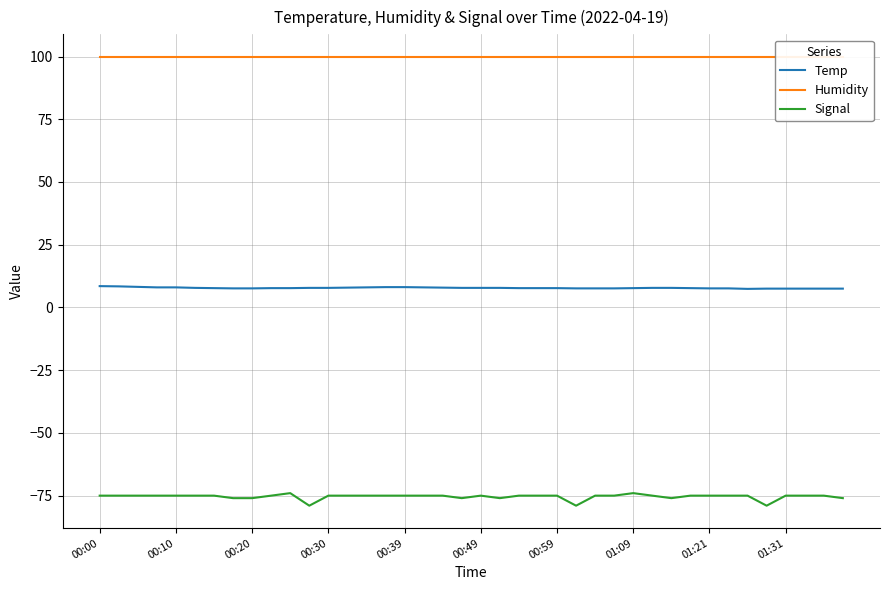

Which has a higher value, 30 or 00:00?

00:00